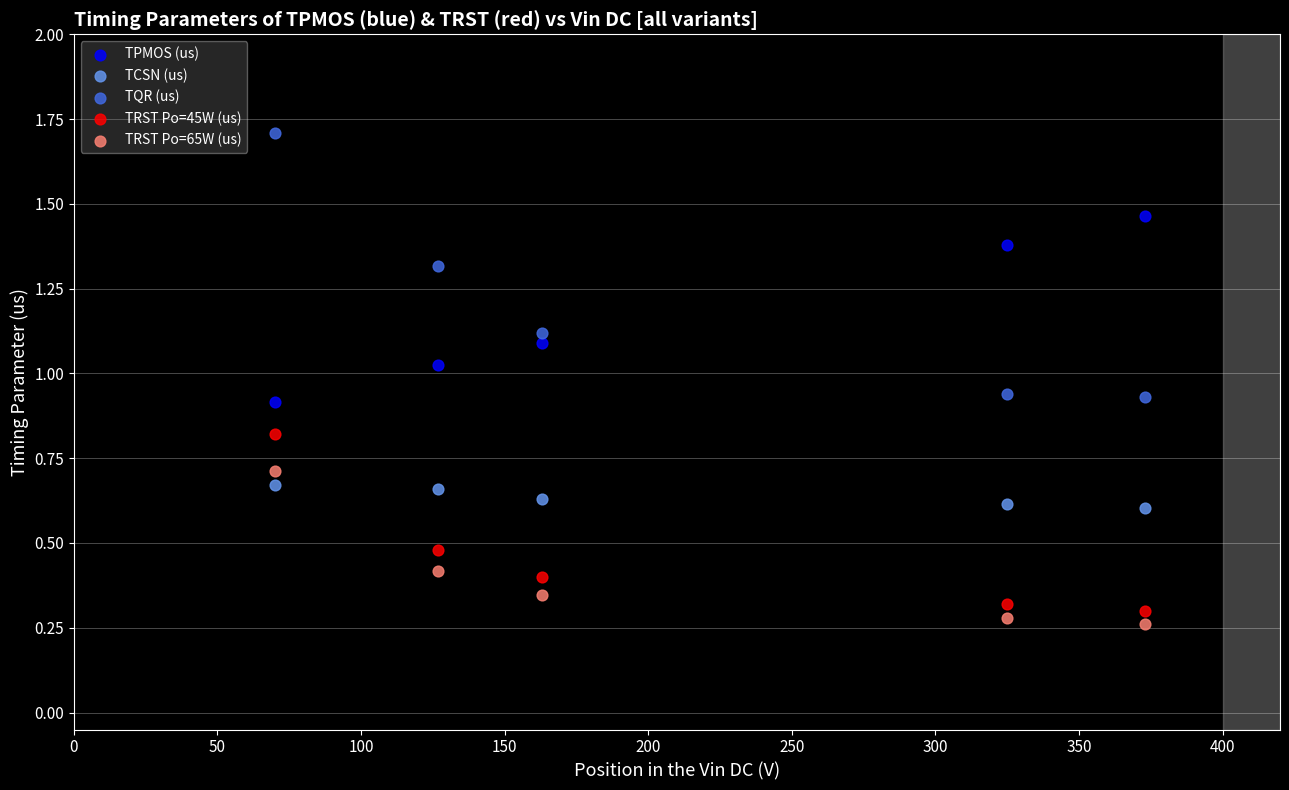

Which series reaches the maximum Y coordinate?

TQR (us)